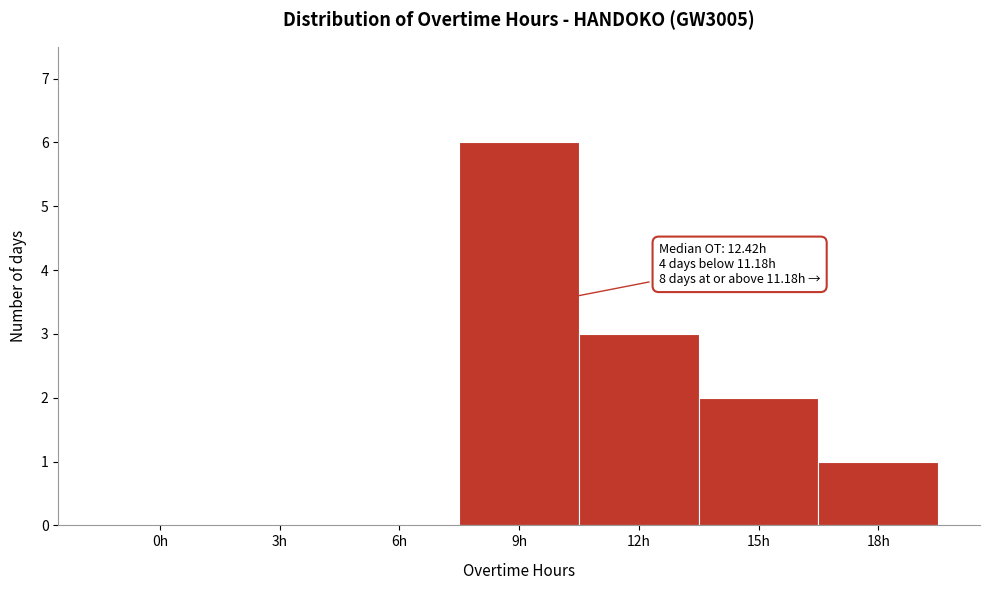

Reading right to left, transcribe all the data shown in this chart.

18h=1	15h=2	12h=3	9h=6	6h=0	3h=0	0h=0